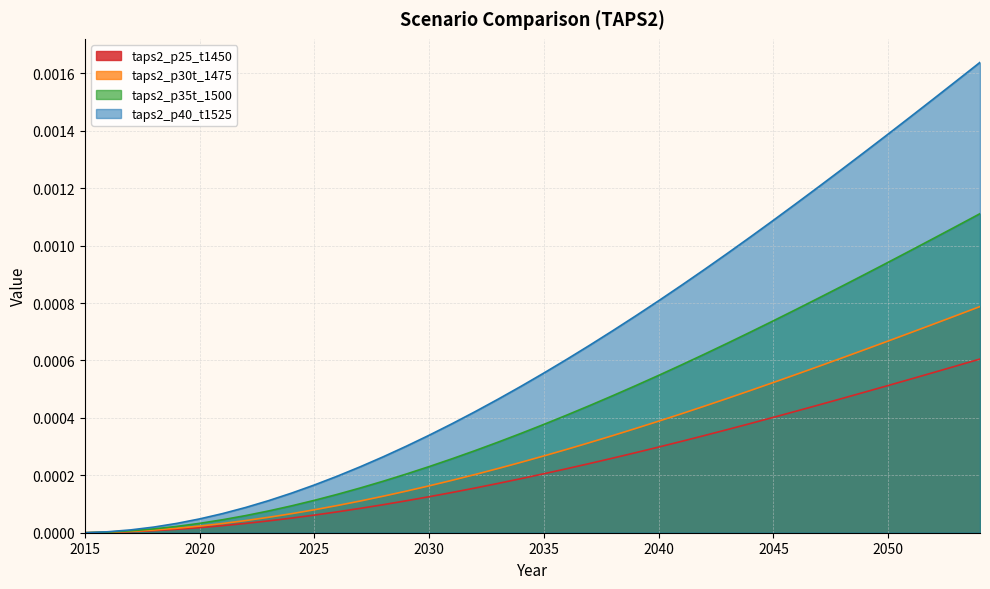

At how many categories does at least one series exceed 0?

39